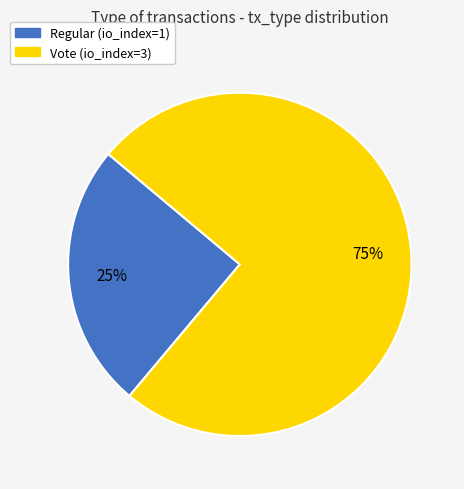

Which slice is the smallest?

Regular